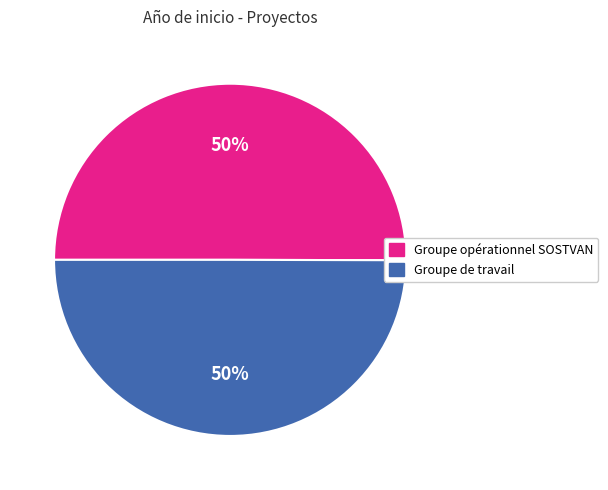

To the nearest percent, what portion does Groupe opérationnel SOSTVAN represent?

50%